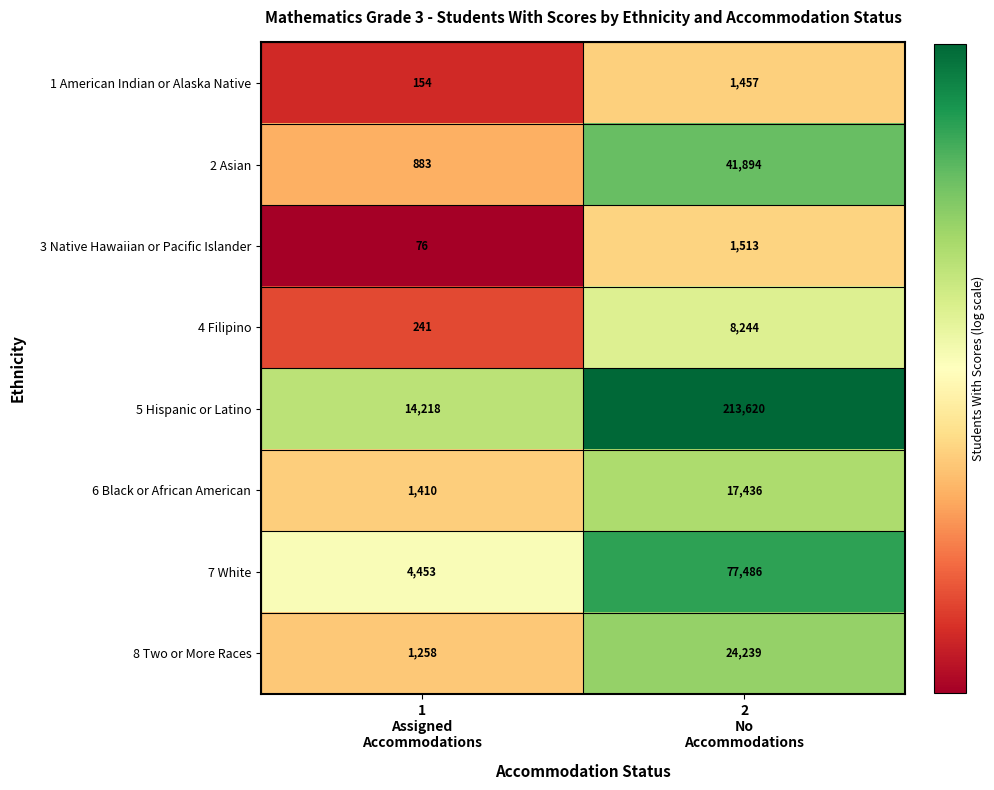

Reading left to right, transcribe all the data shown in this chart.

1 American Indian or Alaska Native: 154	1457
2 Asian: 883	41894
3 Native Hawaiian or Pacific Islander: 76	1513
4 Filipino: 241	8244
5 Hispanic or Latino: 14218	213620
6 Black or African American: 1410	17436
7 White: 4453	77486
8 Two or More Races: 1258	24239